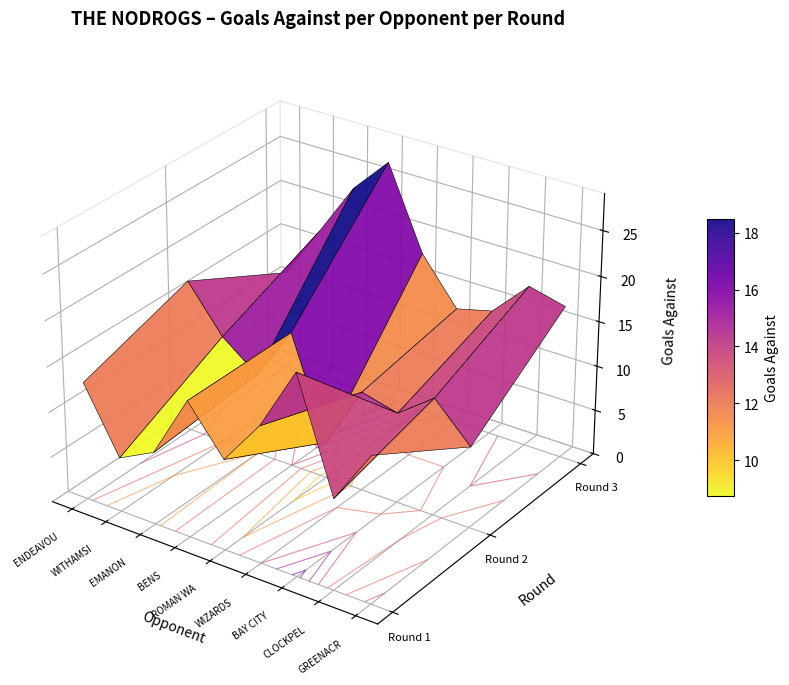

Which series has the largest range (max minus min)?

EMANON